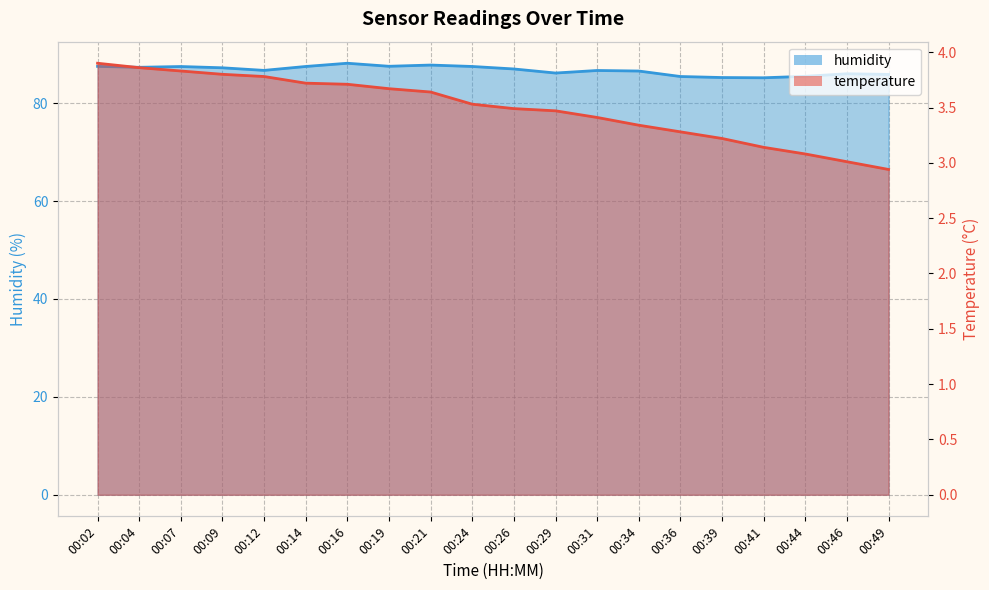

Where is temperature nearest to the value 3?

00:46